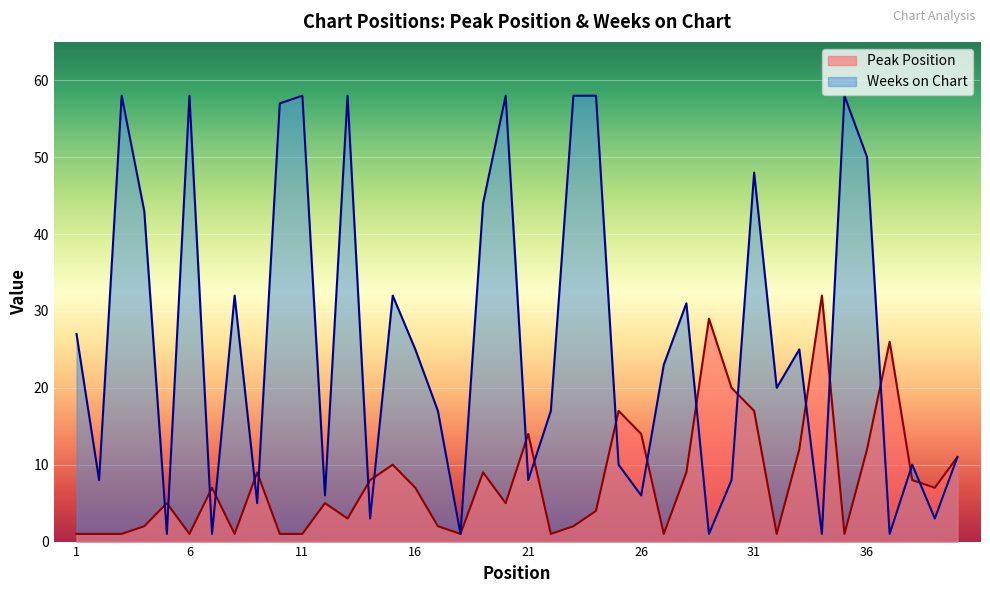

Reading left to right, extract all data points from this chart.

Peak Position: 1=1	2=1	3=1	4=2	5=5	6=1	7=7	8=1	9=9	10=1	11=1	12=5	13=3	14=8	15=10	16=7	17=2	18=1	19=9	20=5	21=14	22=1	23=2	24=4	25=17	26=14	27=1	28=9	29=29	30=20	31=17	32=1	33=12	34=32	35=1	36=12	37=26	38=8	39=7	40=11
Weeks on Chart: 1=27	2=8	3=58	4=43	5=1	6=58	7=1	8=32	9=5	10=57	11=58	12=6	13=58	14=3	15=32	16=25	17=17	18=1	19=44	20=58	21=8	22=17	23=58	24=58	25=10	26=6	27=23	28=31	29=1	30=8	31=48	32=20	33=25	34=1	35=58	36=50	37=1	38=10	39=3	40=11